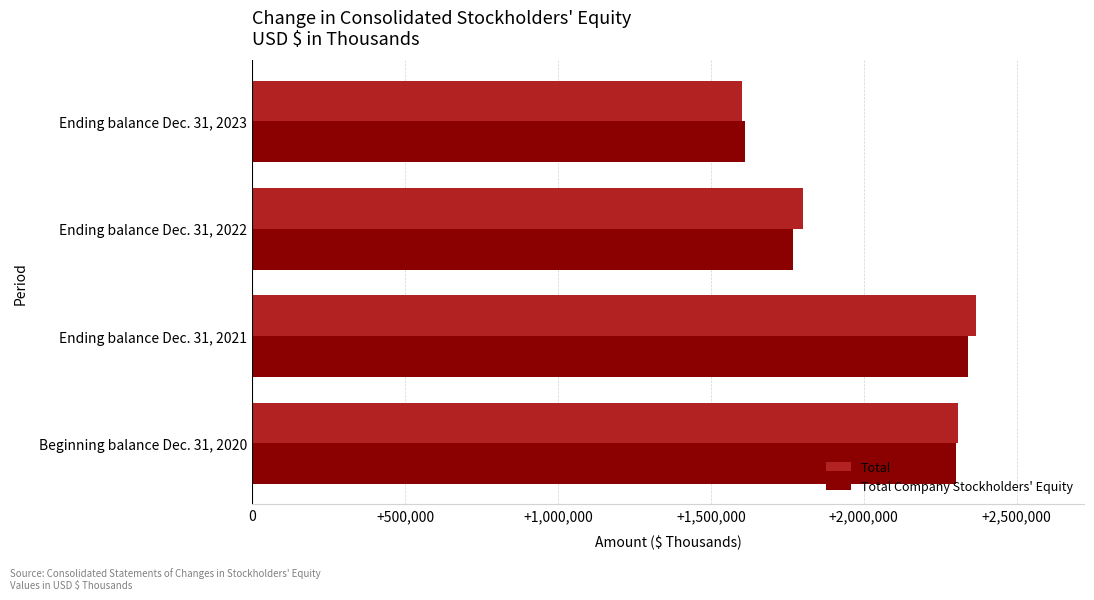

List the series in order of their peak value, lowest first.

Total Company Stockholders' Equity, Total